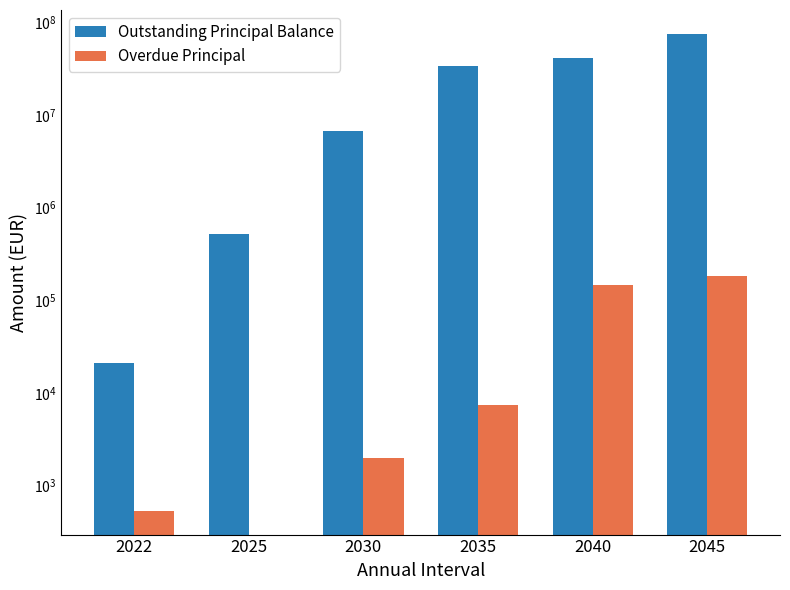

What is the value of the Overdue Principal bar at the 6th from the left?

181428.4